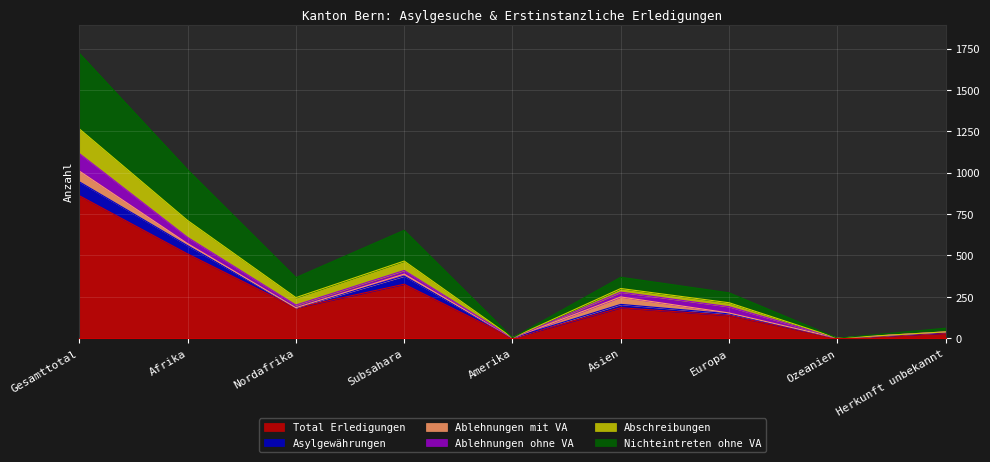

What is the highest value of the Total Erledigungen series?

861